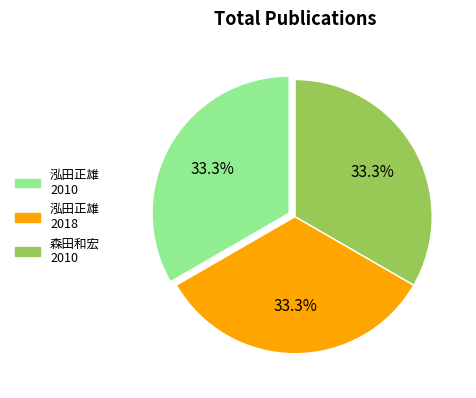

What percentage do 森田和宏 2010 and 泓田正雄 2018 together represent?

66.7%